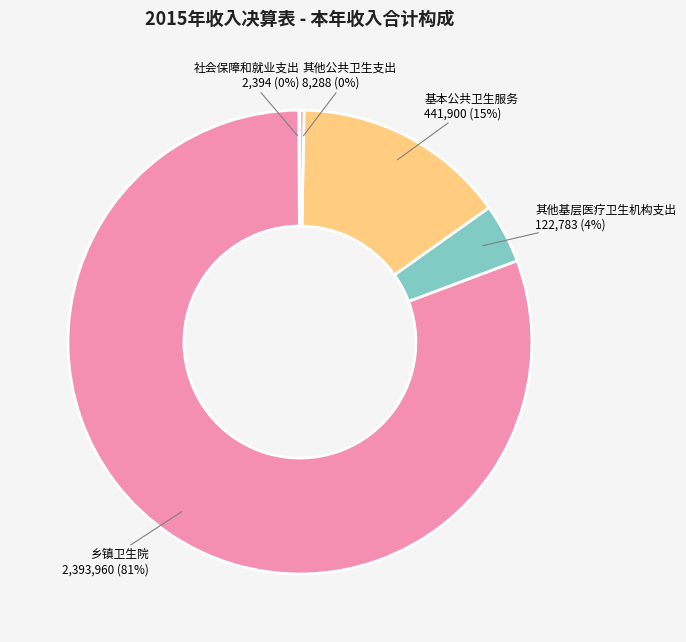

What is the majority slice?

乡镇卫生院